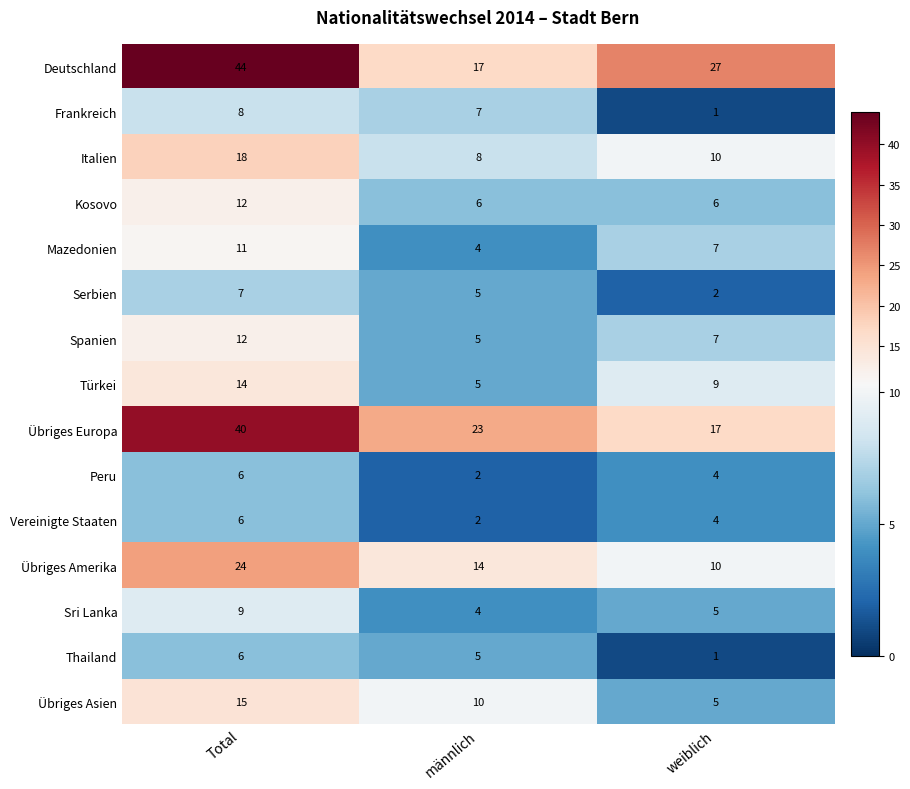

Which series has the largest range (max minus min)?

Deutschland